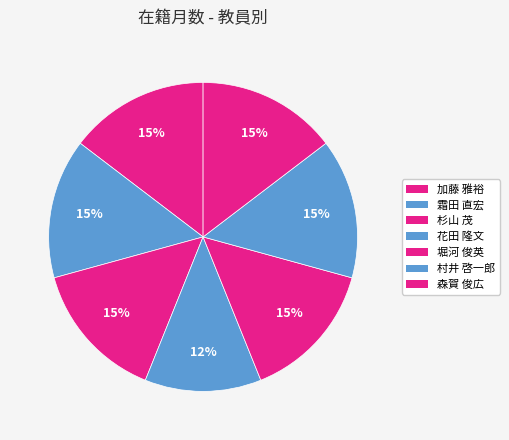

How much of the chart is everything except 村井 啓一郎?

85.4%